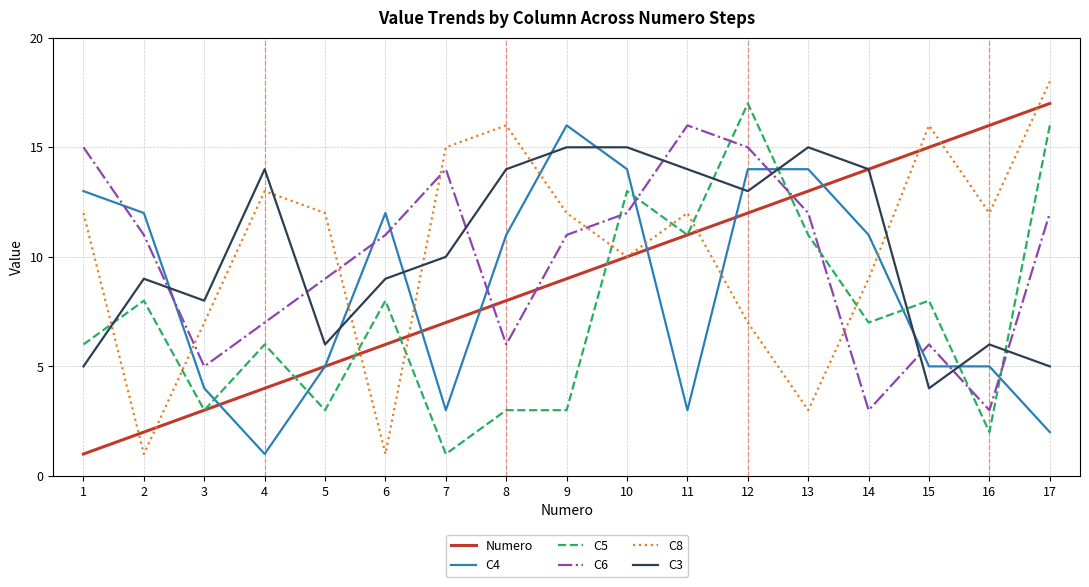

What is the difference between the highest and lowest values at 3?

5